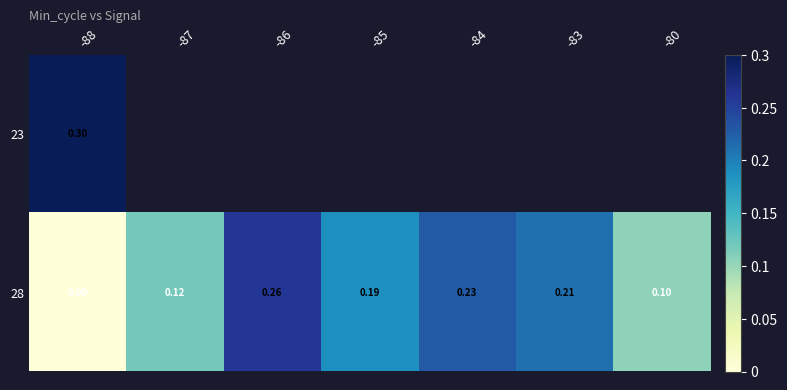

Rank the series by their average value, from highest to lowest.

23, 28